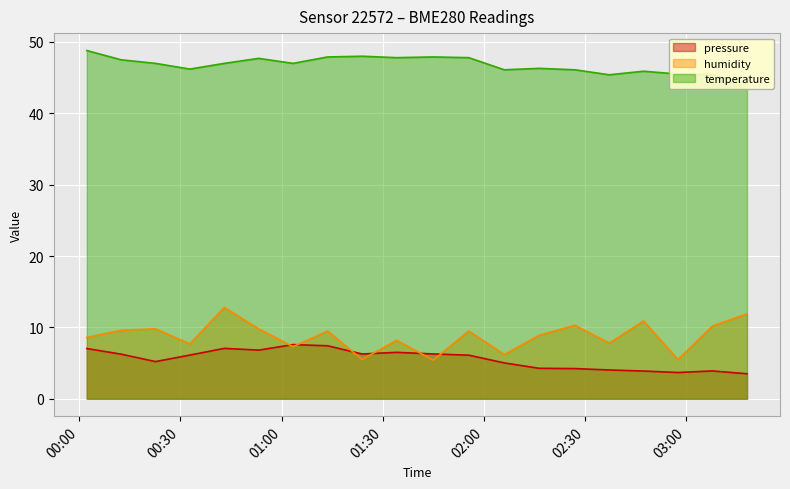

What is the label of the 1st point from the right?

2022-11-20T03:17:58